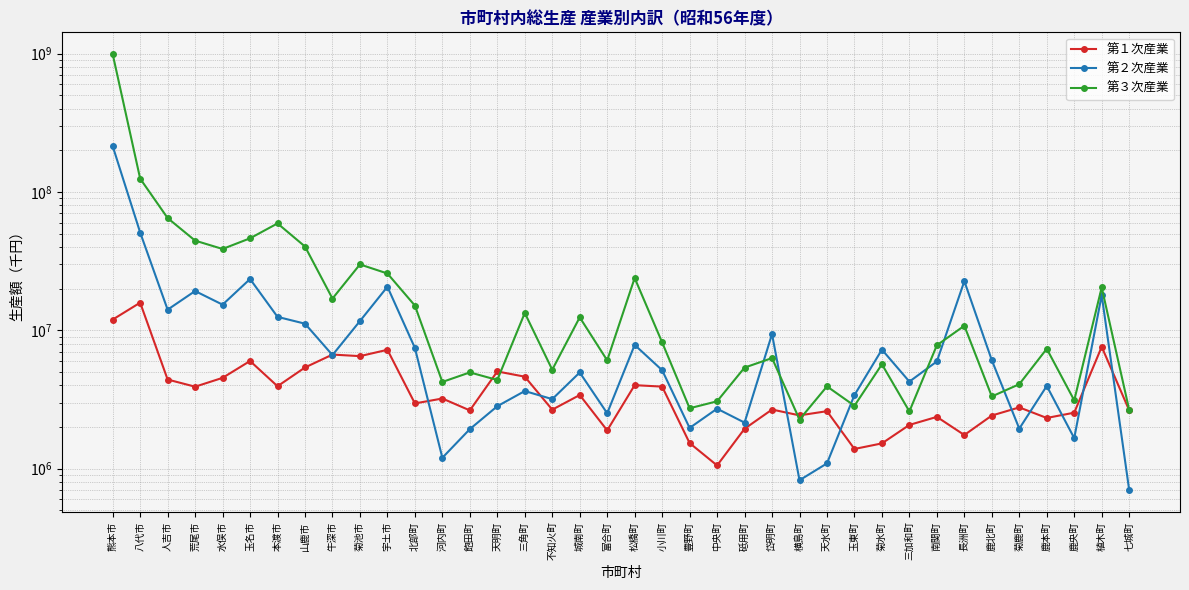

Is it true that 第２次産業 equals 11674802 at 菊池市?

True